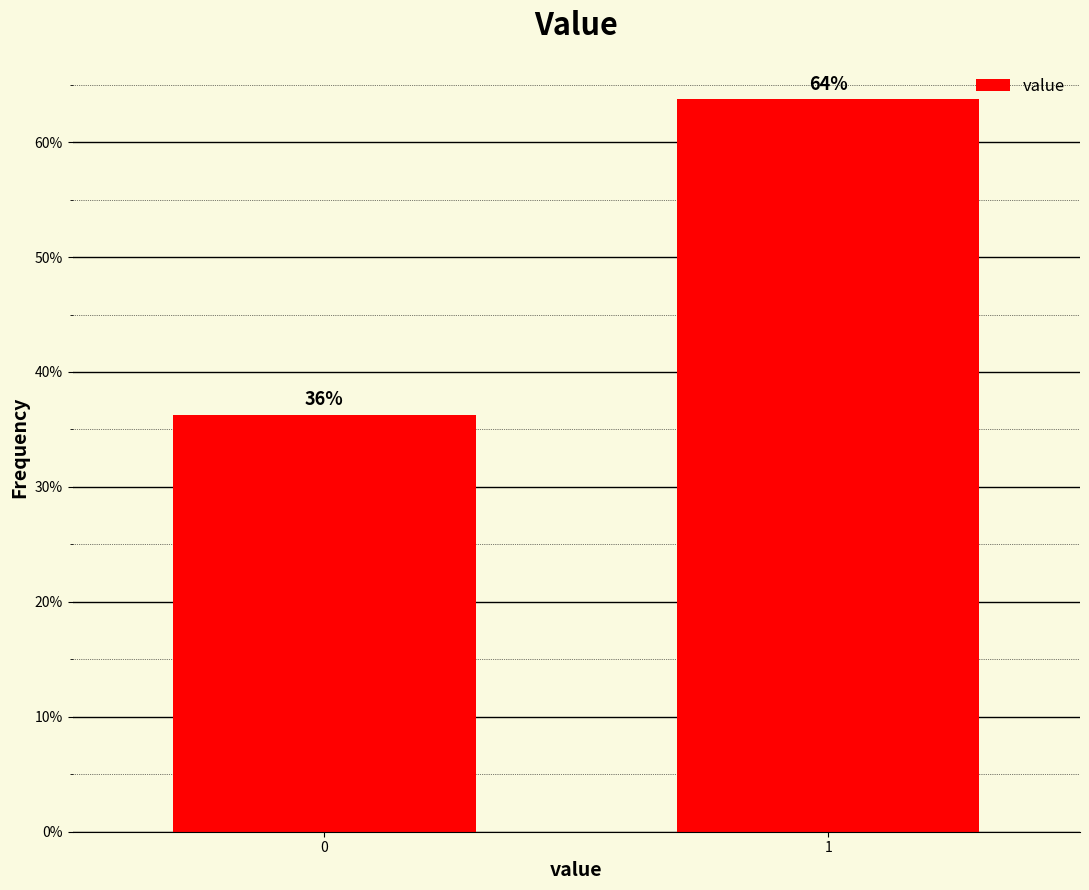

What is the value of the 2nd bar from the left?

63.7